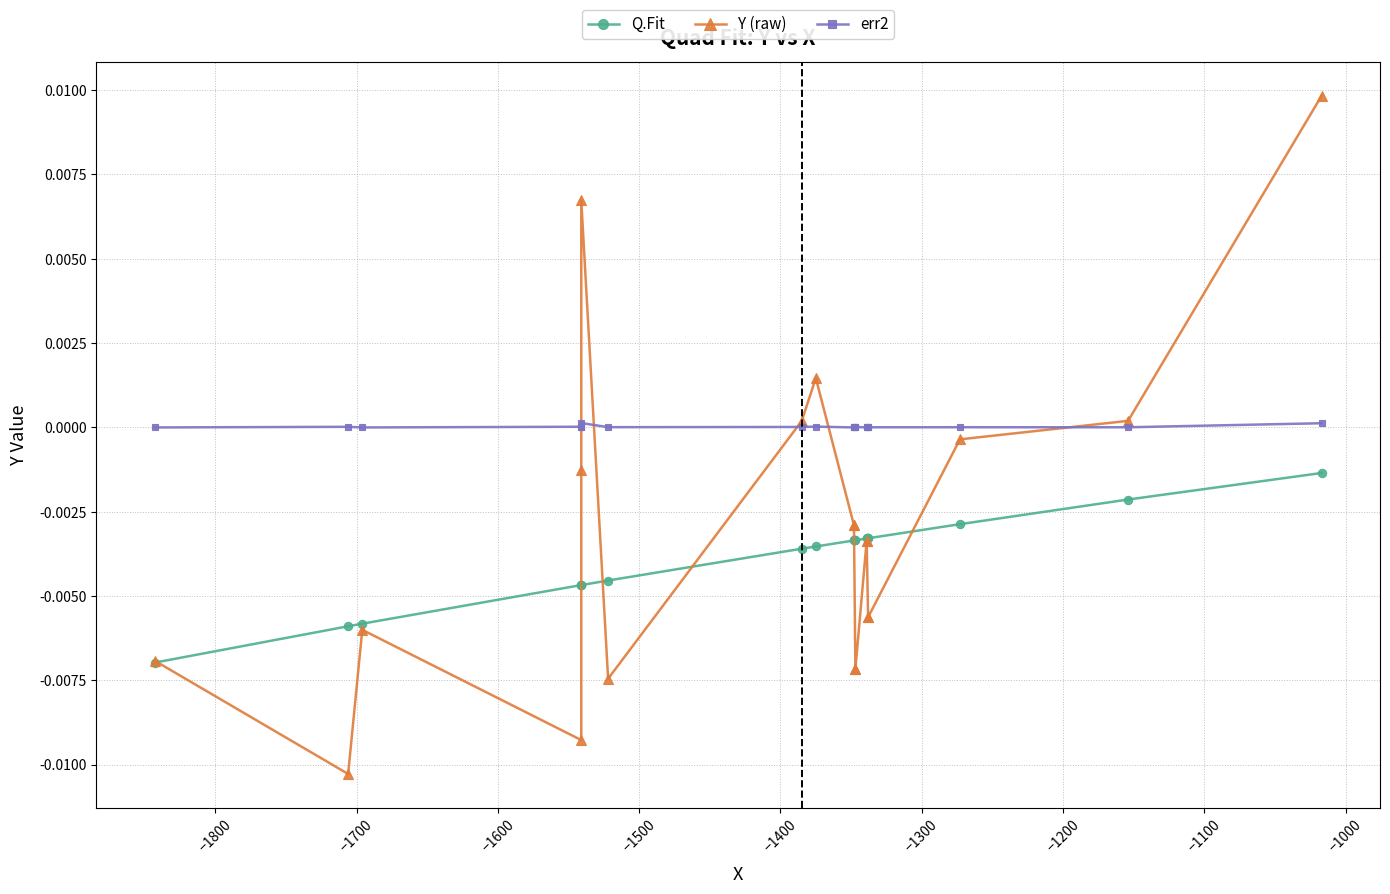

How many interior local peaks does the err2 series have?

5